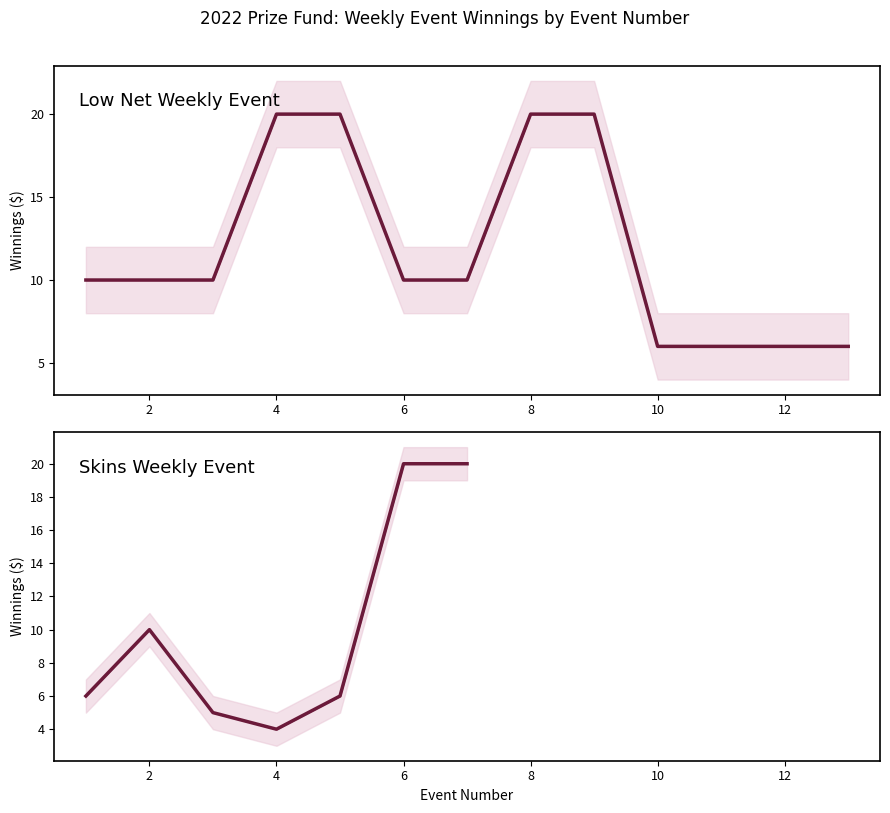

Where is Low Net Winnings nearest to the value 13?

1